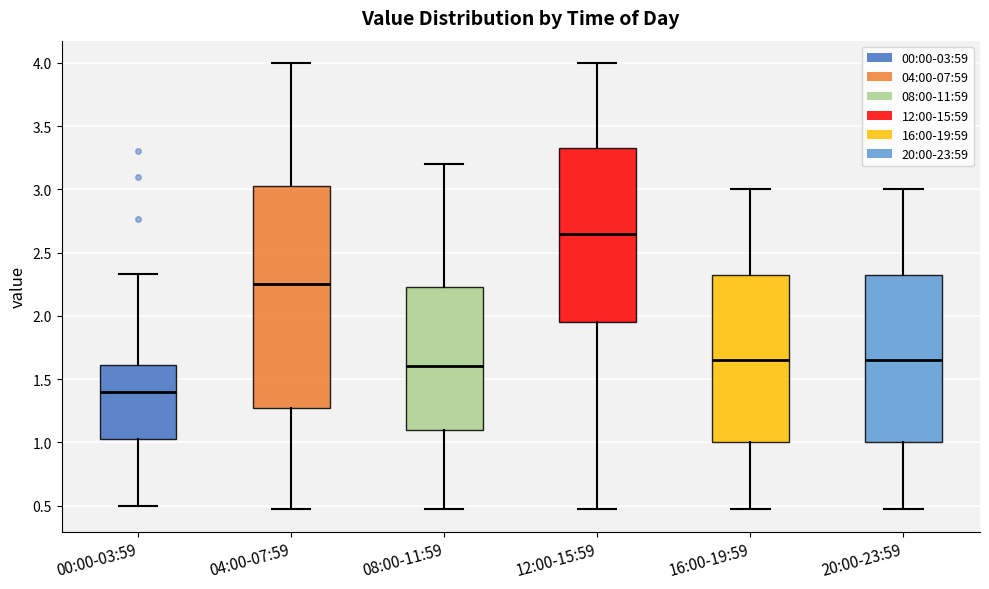

Which box is the tallest, from its lower edge to its upper edge?

04:00-07:59